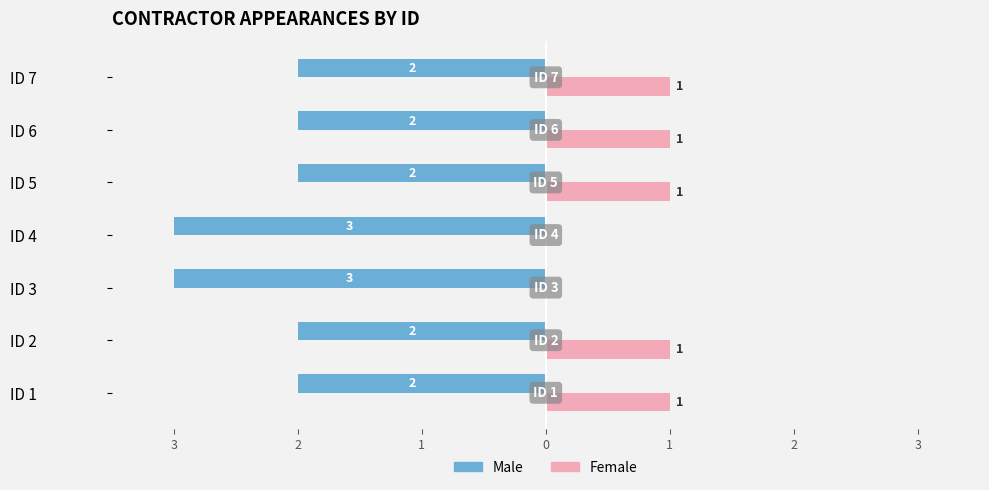

What are all the series names shown in the legend?

Male, Female